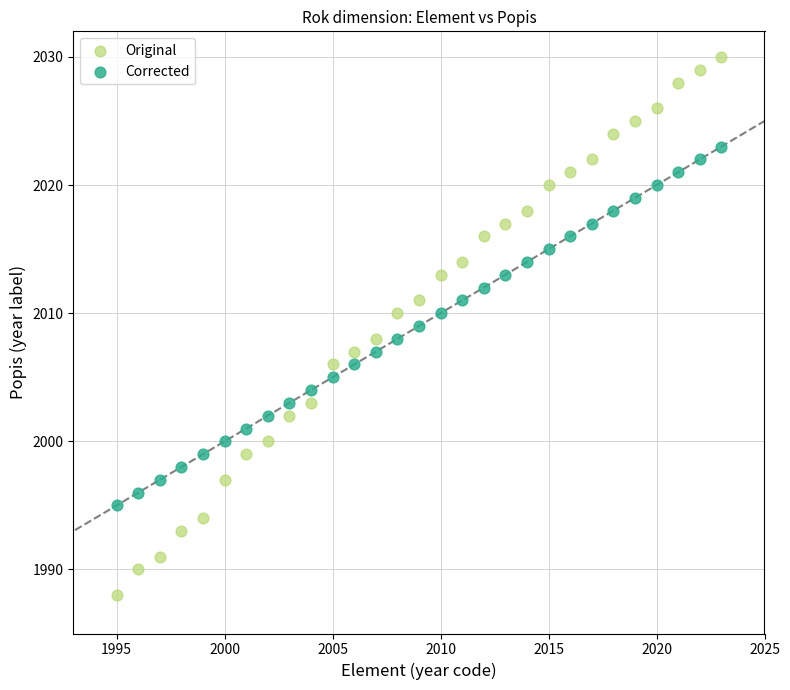

What are all the series names shown in the legend?

Original, Corrected